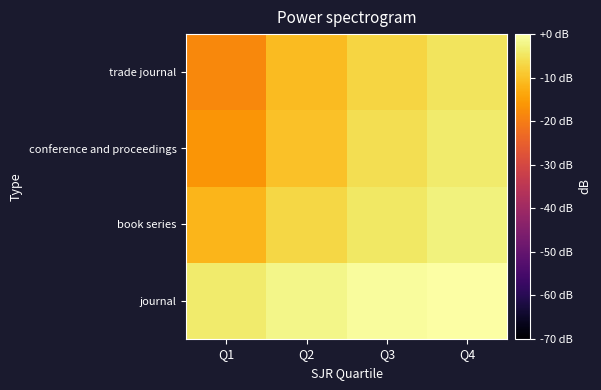

Which has a higher value, Q1 or Q4?

Q4